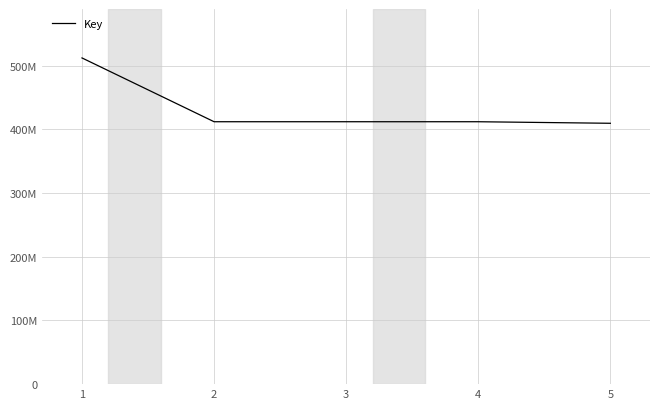

Does the chart display data point markers on the line(s)?

No